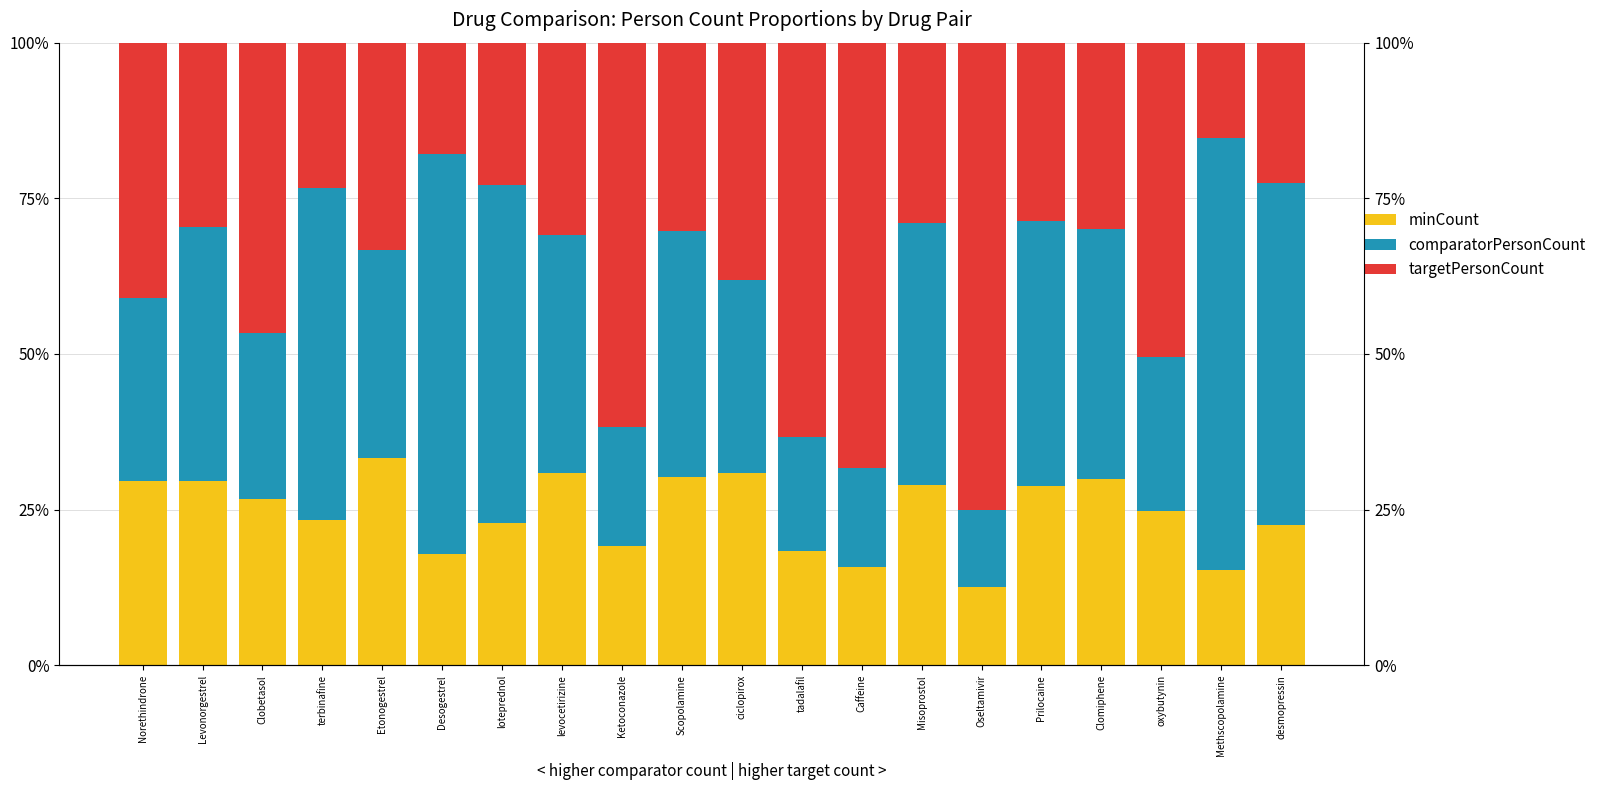

Count the minCount values in the range 0 to 1.

20